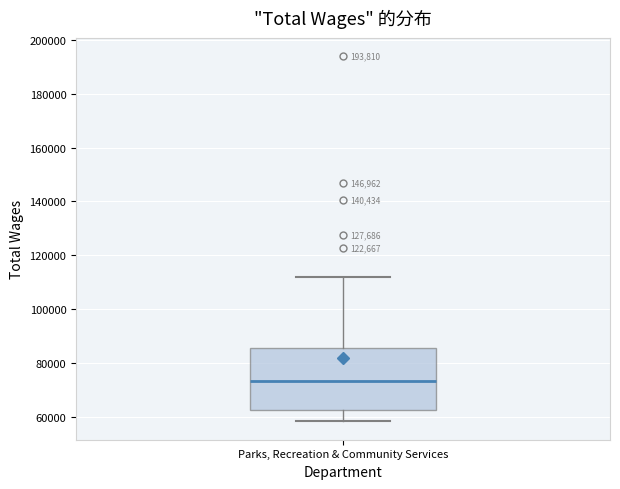

Where is the upper edge of the box for Parks, Recreation & Community Services on the y-axis? The values are not printed on the chart, so give them approximately, as read against the axis.

86000